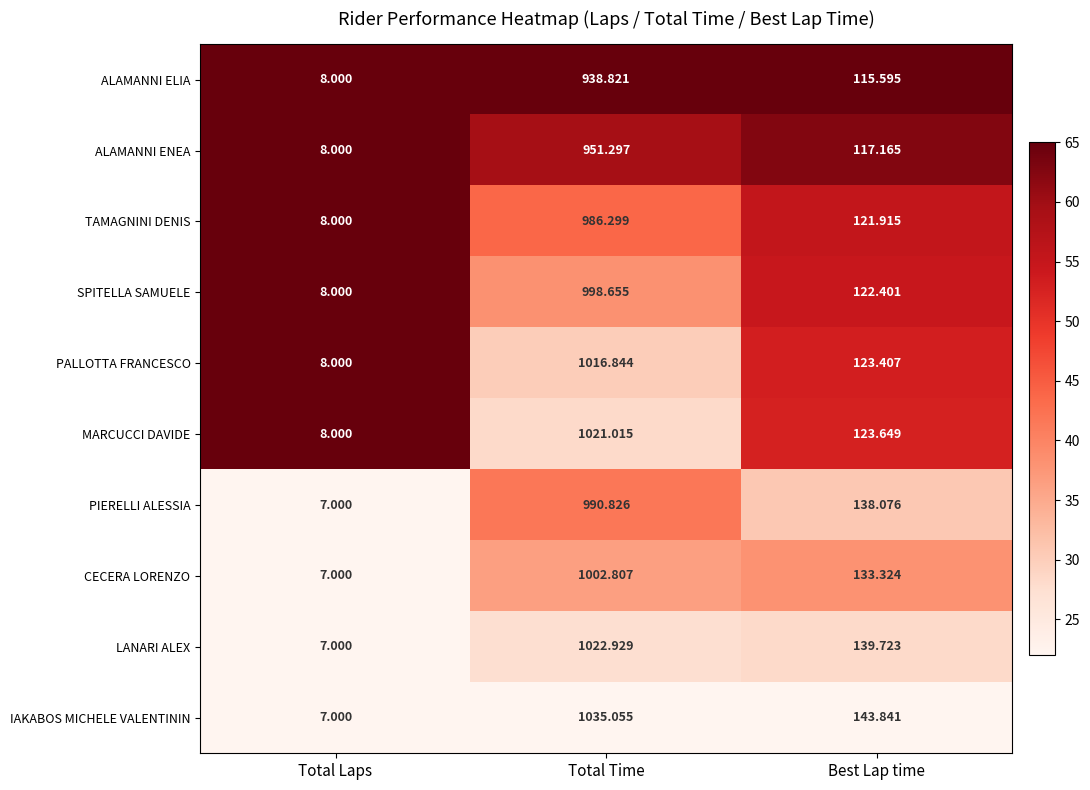

At which category does the chart reach its peak across all series?

Total Time